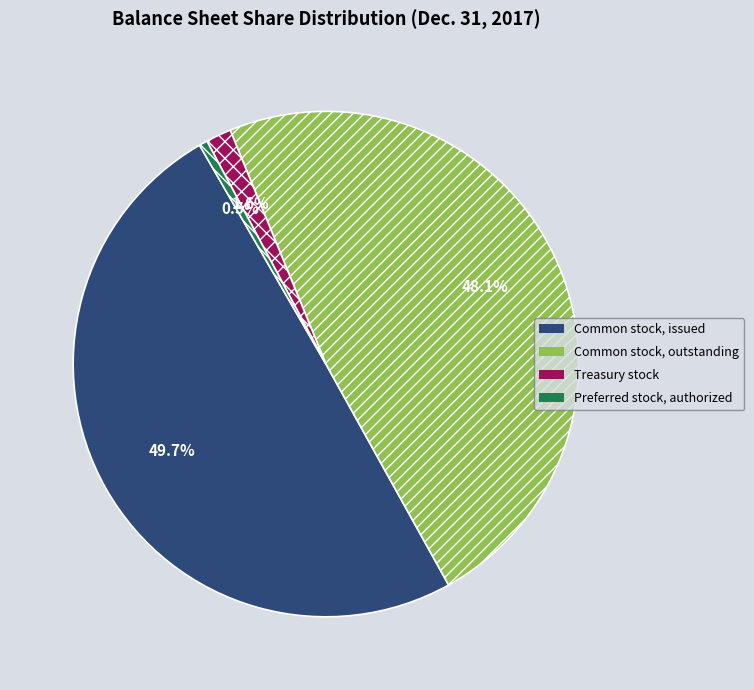

Is there any slice that represents more than half of the pie?

No